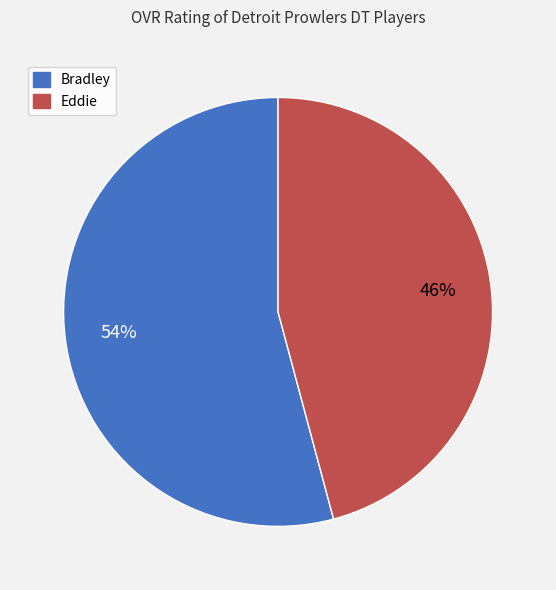

How many segments does this pie chart have?

2